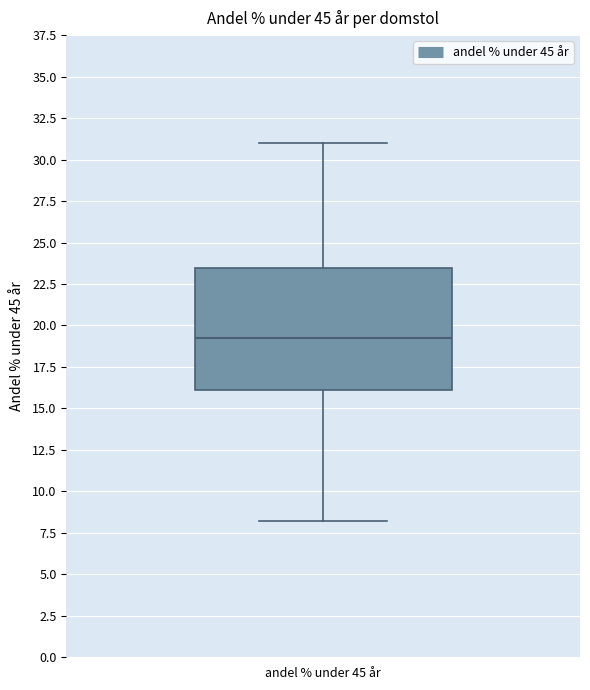

Where does the lower whisker of the box for andel % under 45 år end on the y-axis? The values are not printed on the chart, so give them approximately, as read against the axis.

8.0